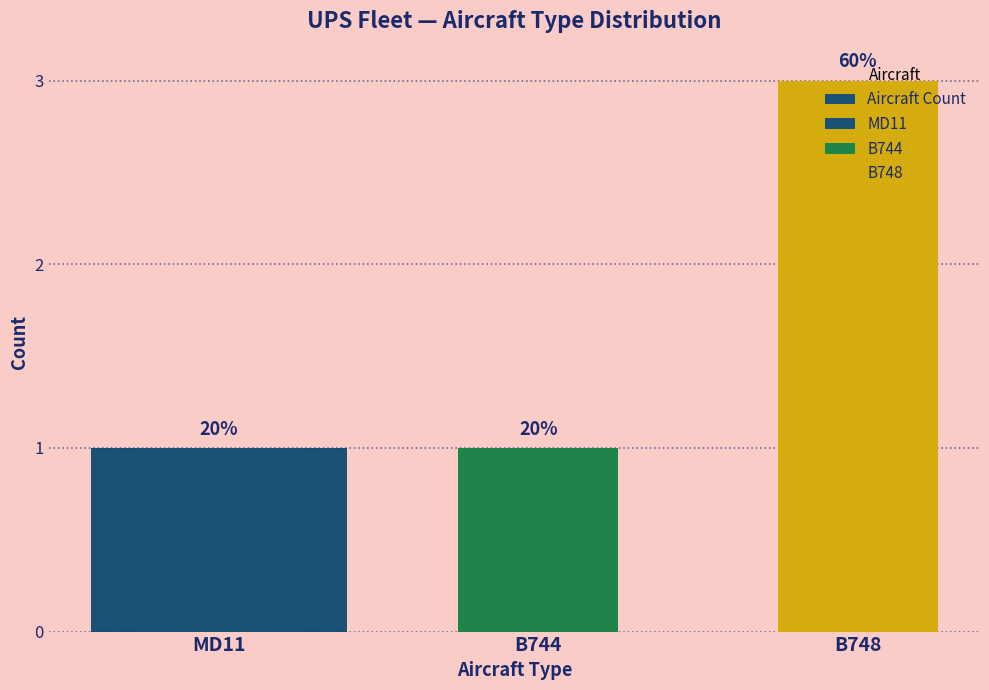

Are the bars grouped side by side (vs. stacked)?

No